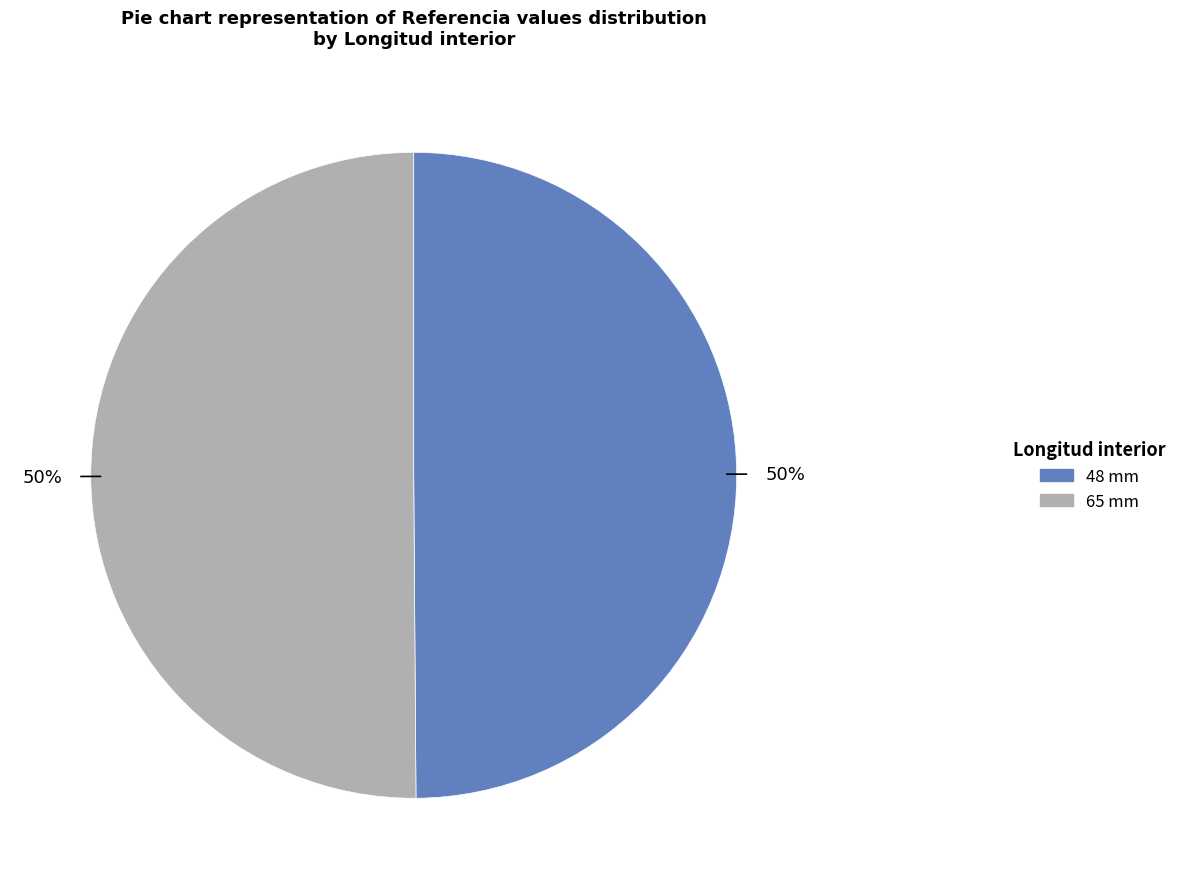

True or false: 48 mm accounts for 64% of the total.

False